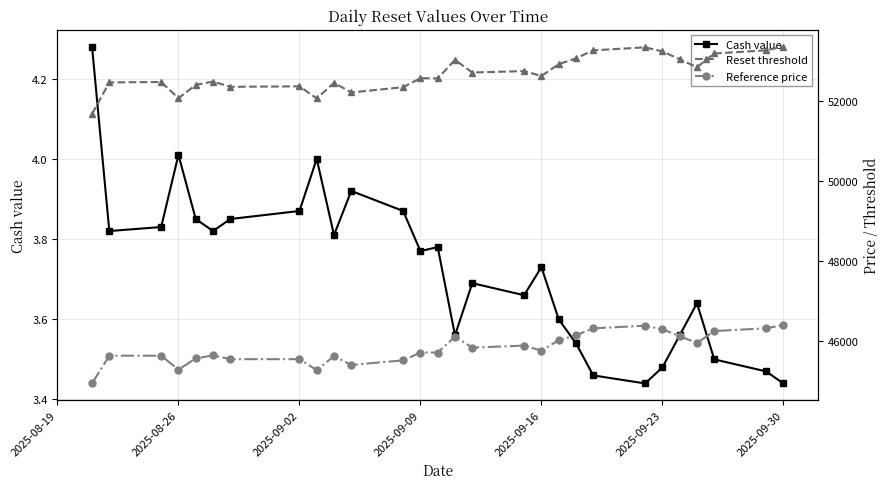

True or false: Reset threshold and Cash value intersect in this chart.

False